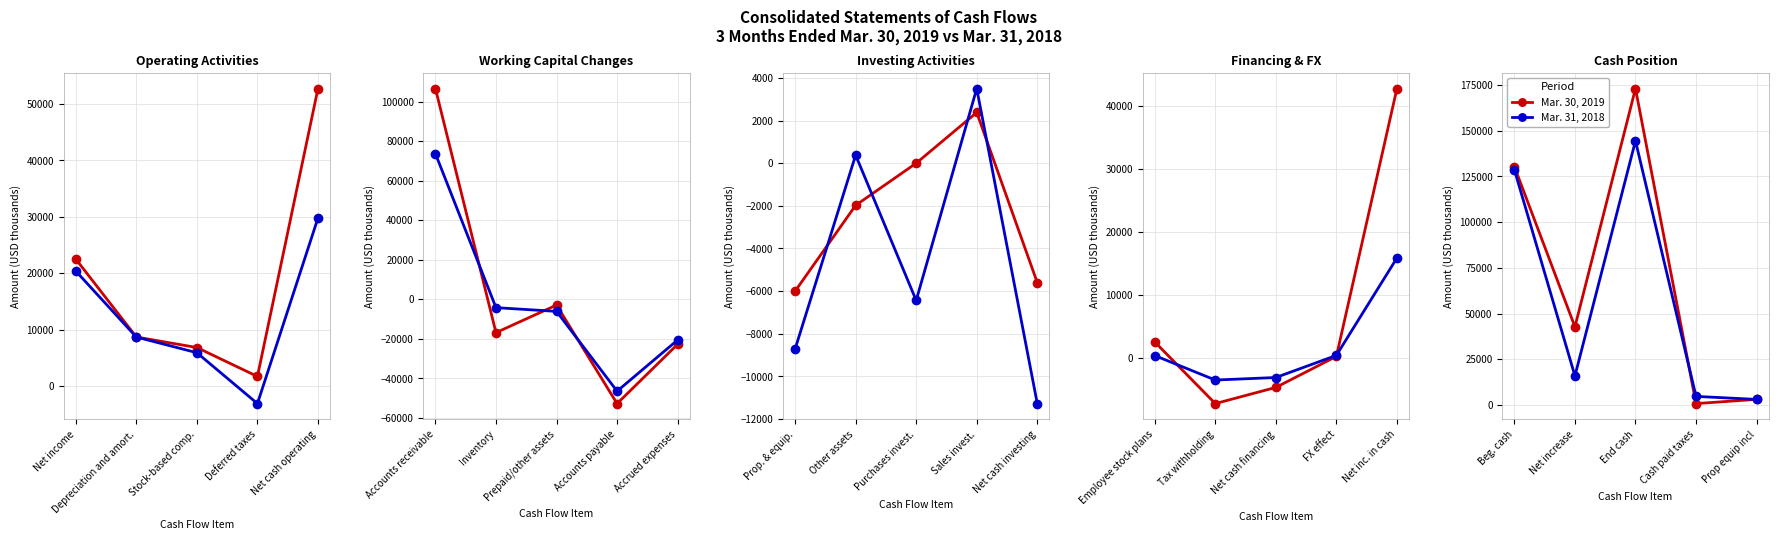

True or false: Mar. 31, 2018 and Mar. 30, 2019 intersect in this chart.

True